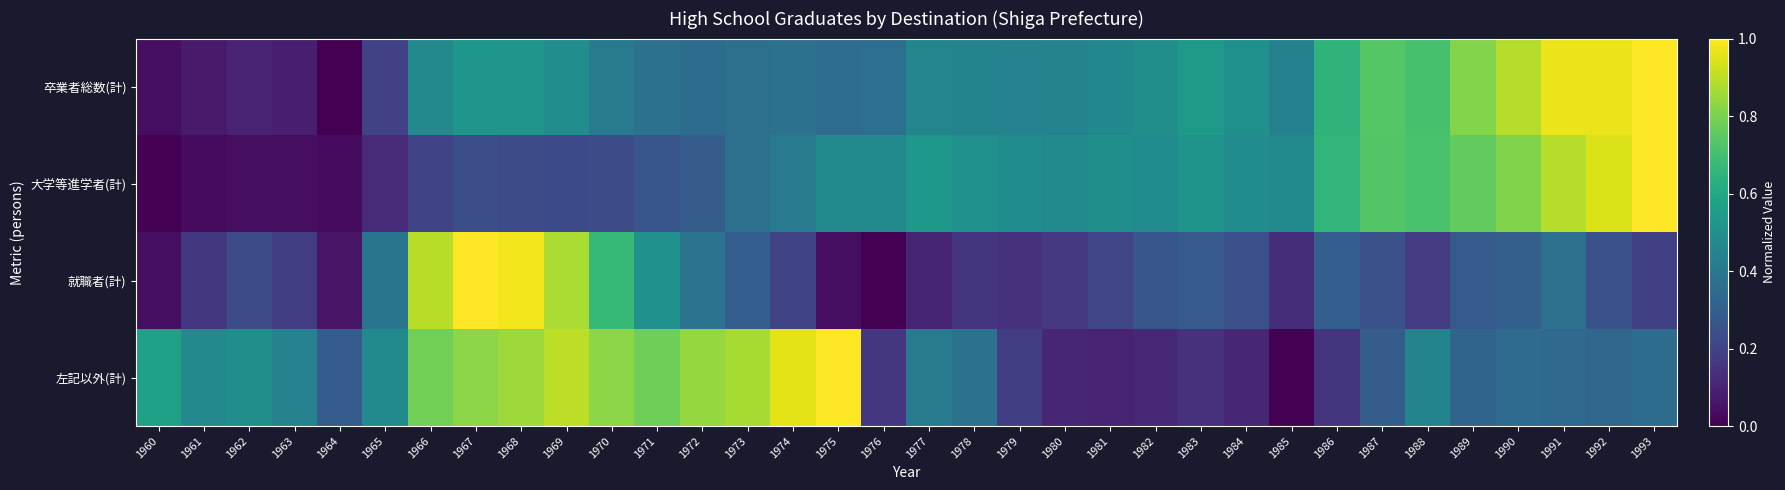

What is the greatest value displayed?

1.0